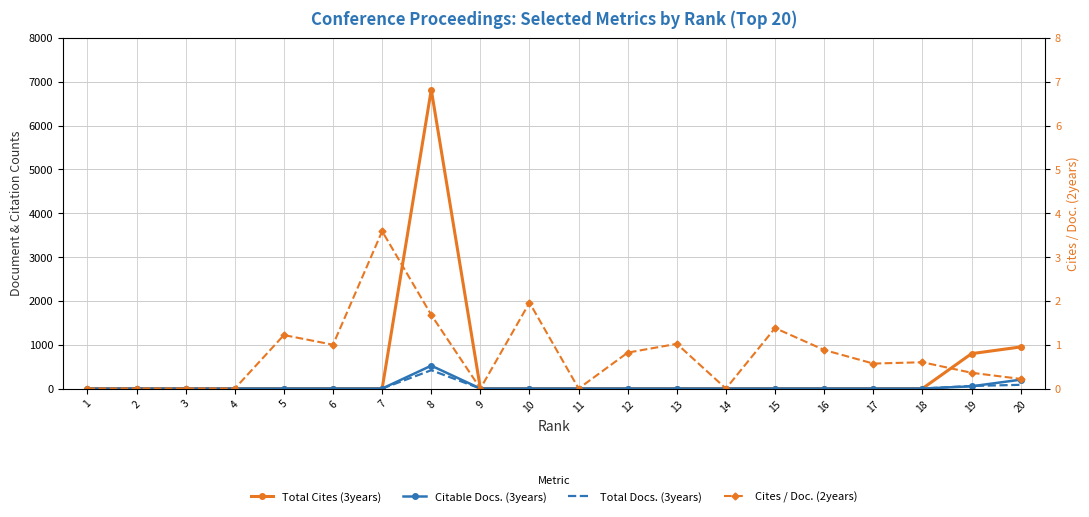

The Citable Docs. (3years) series shows 313.3 at 11. True or false?

False